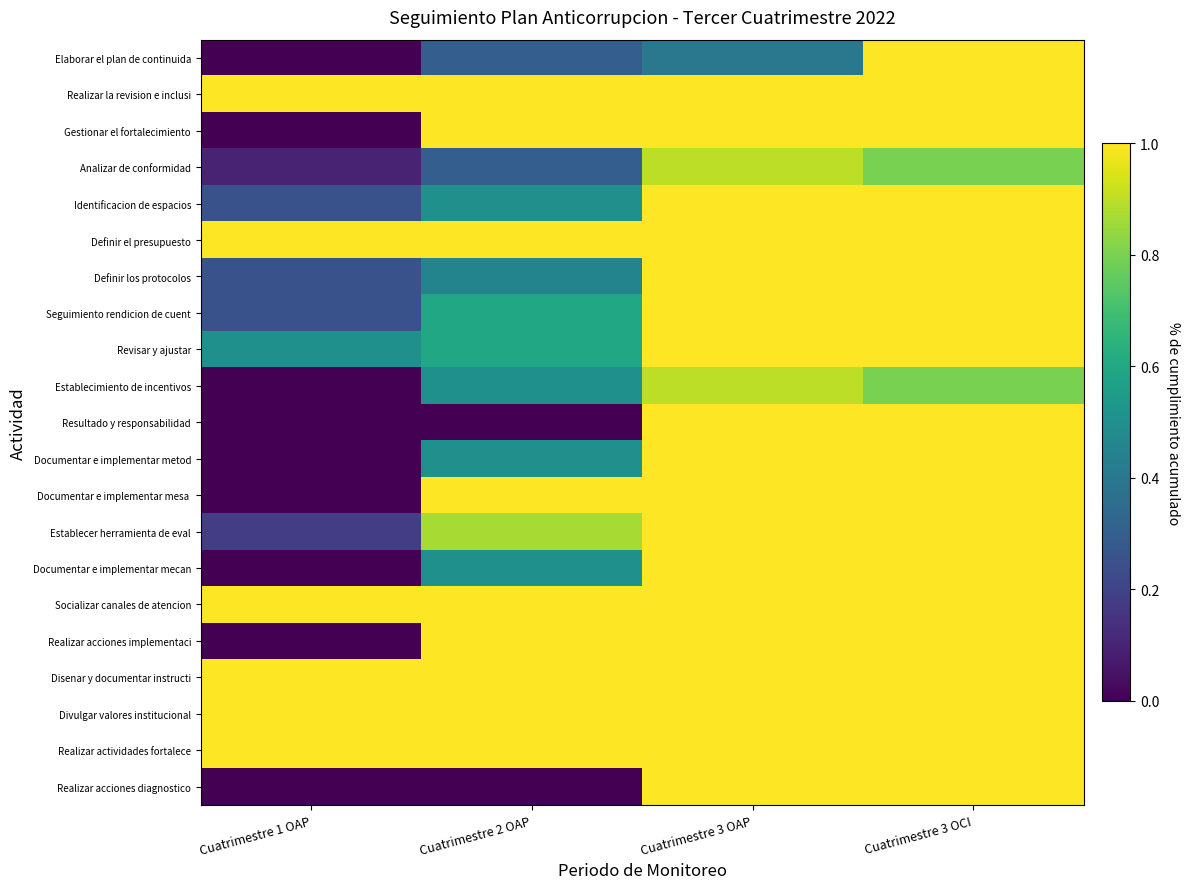

Between Cuatrimestre 3 OAP and Cuatrimestre 3 OCI, which series saw the biggest shift?

Elaborar el plan de continuida